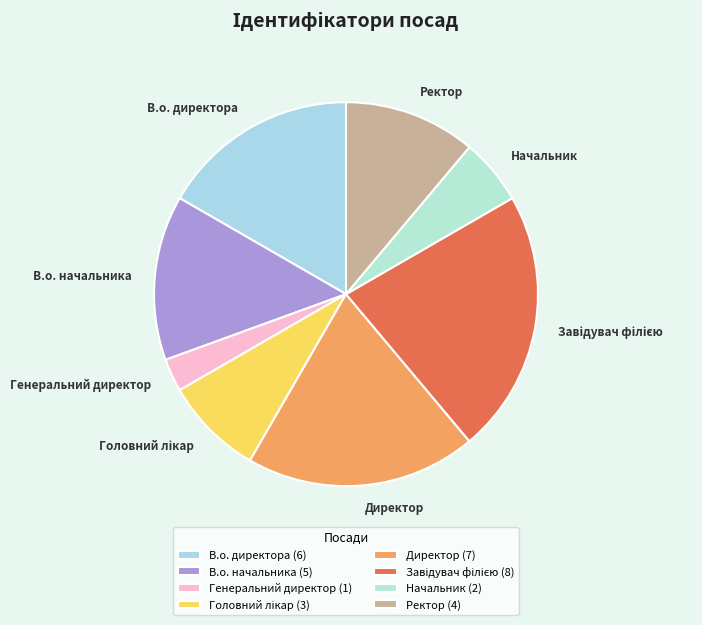

True or false: Начальник accounts for 14% of the total.

False